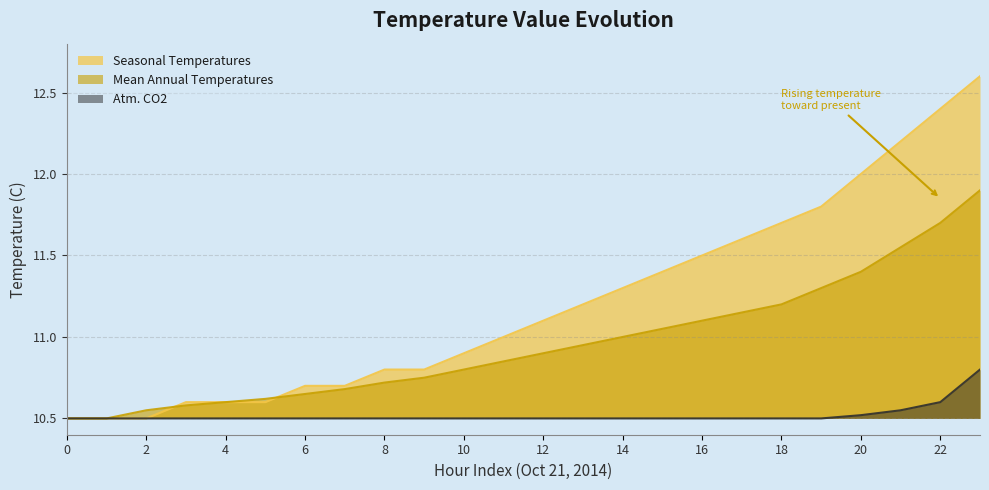

Which has a higher value, 12 or 23?

23